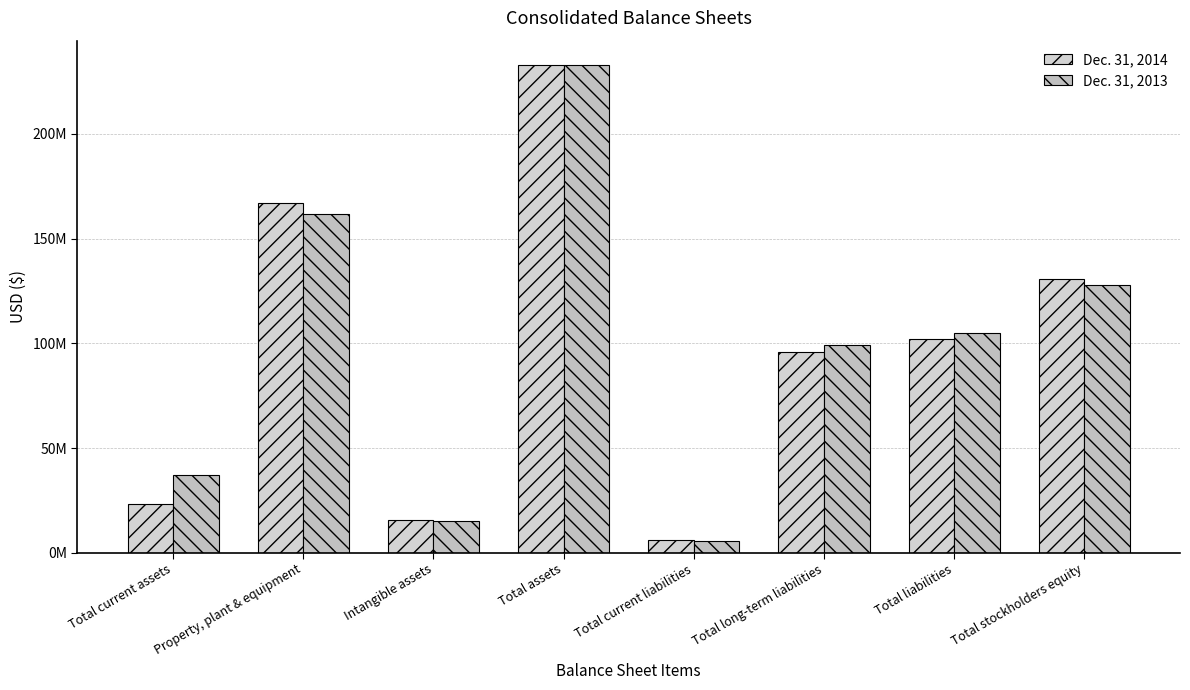

Does the chart contain stacked bars?

No